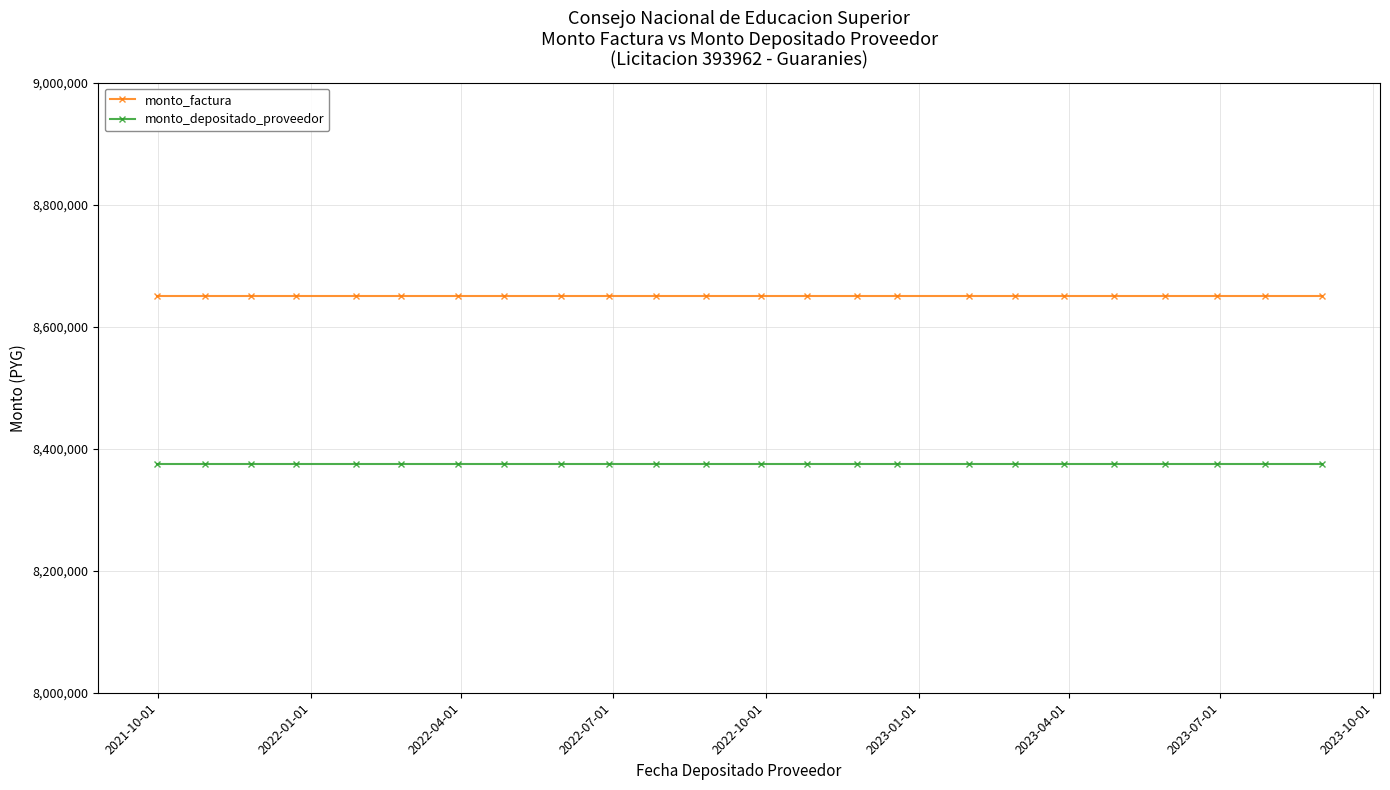

At how many categories does at least one series exceed 8598212?

24